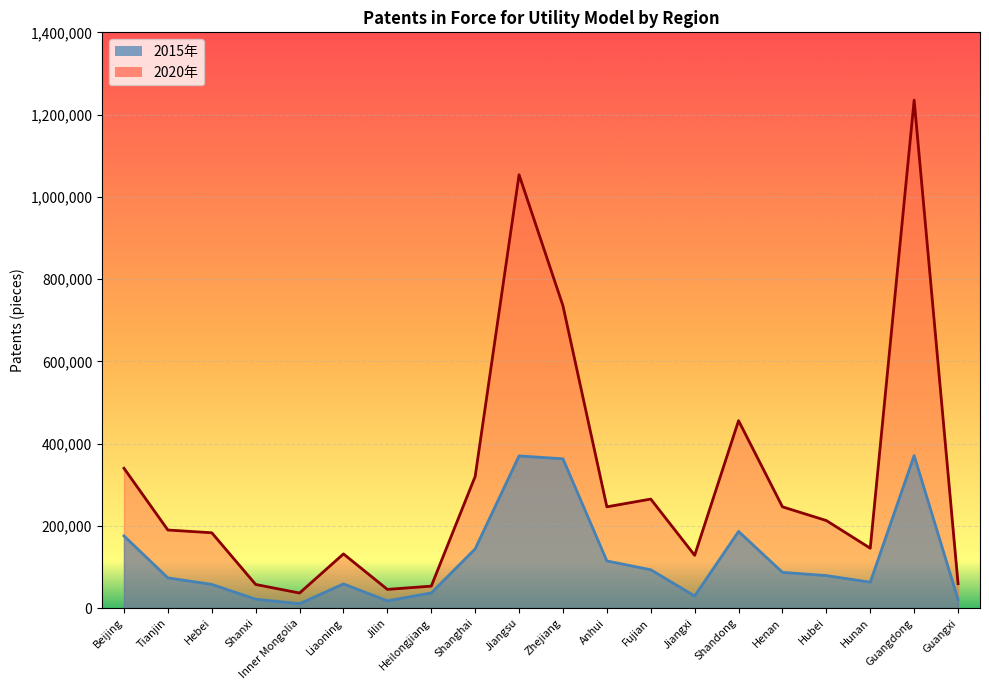

The value of 2020年 at Hubei is 212957. True or false?

True